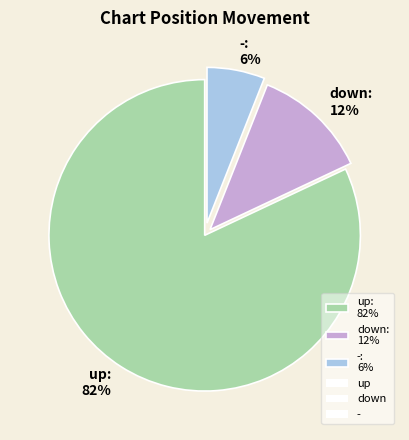

Approximately how many times larger is the value at up: 82% compared to -: 6%?

13.7